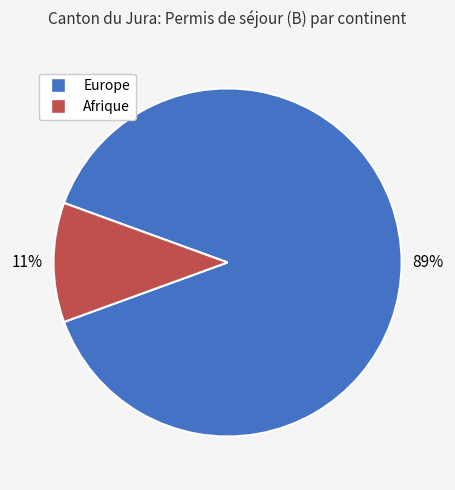

To the nearest percent, what percentage of the pie is Afrique?

11%